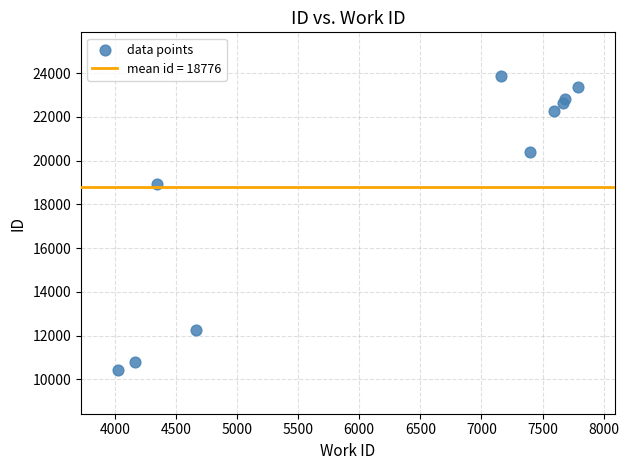

What is the range of X values (max minus min)?

3769